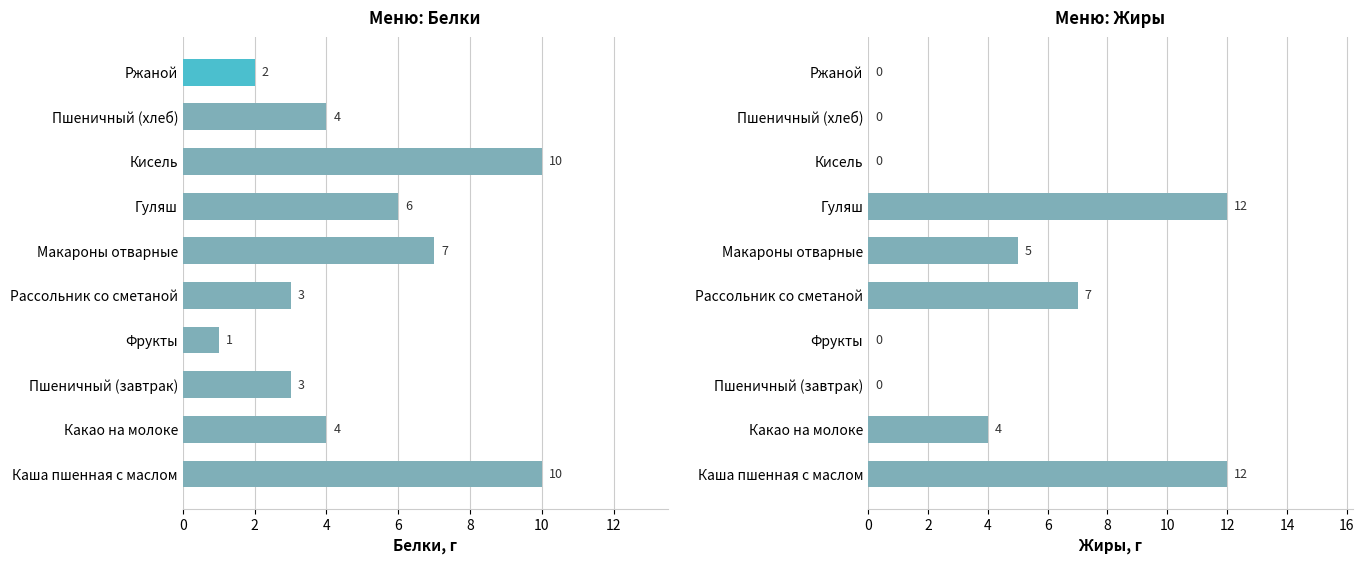

What is the sum of all Меню: Белки values?

50